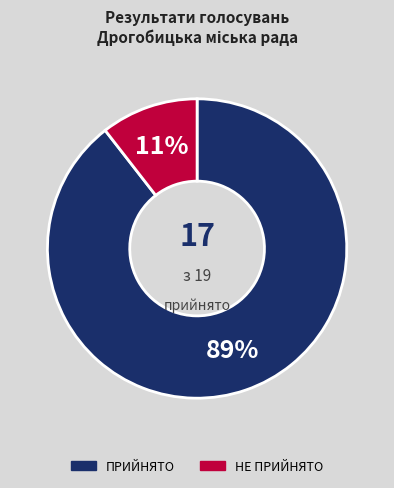

Rank the categories by value from lowest to highest.

НЕ ПРИЙНЯТО, ПРИЙНЯТО